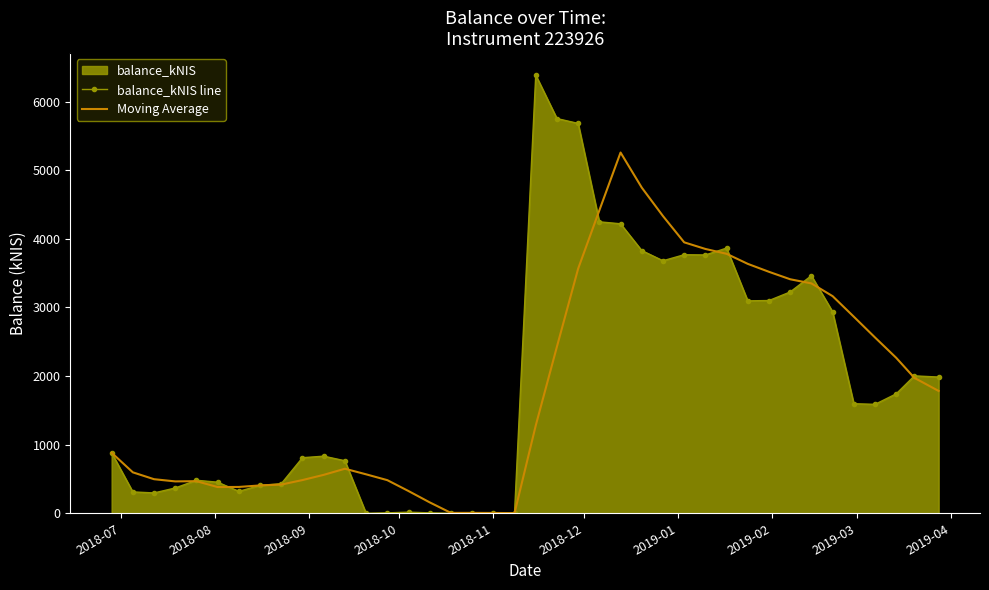

What is the maximum value for Moving Average?

5257.6